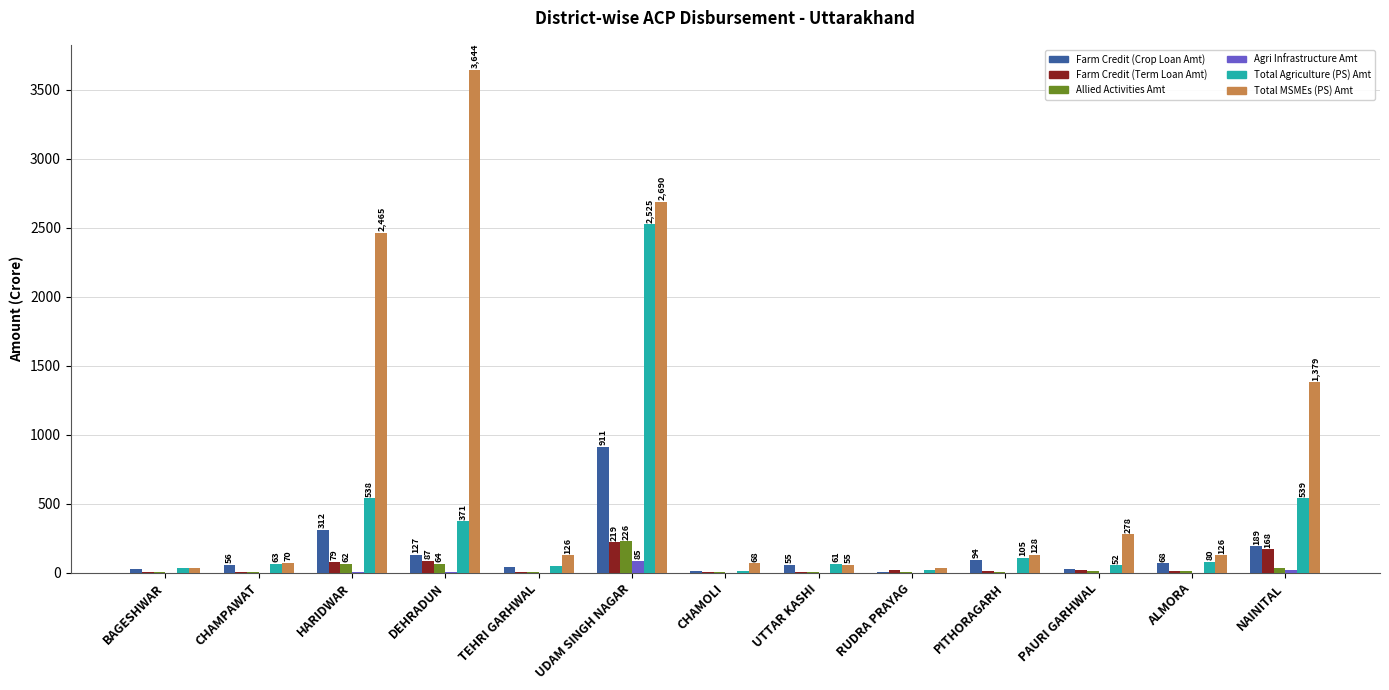

At which label is Total Agriculture (PS) Amt closest to 1269?

NAINITAL